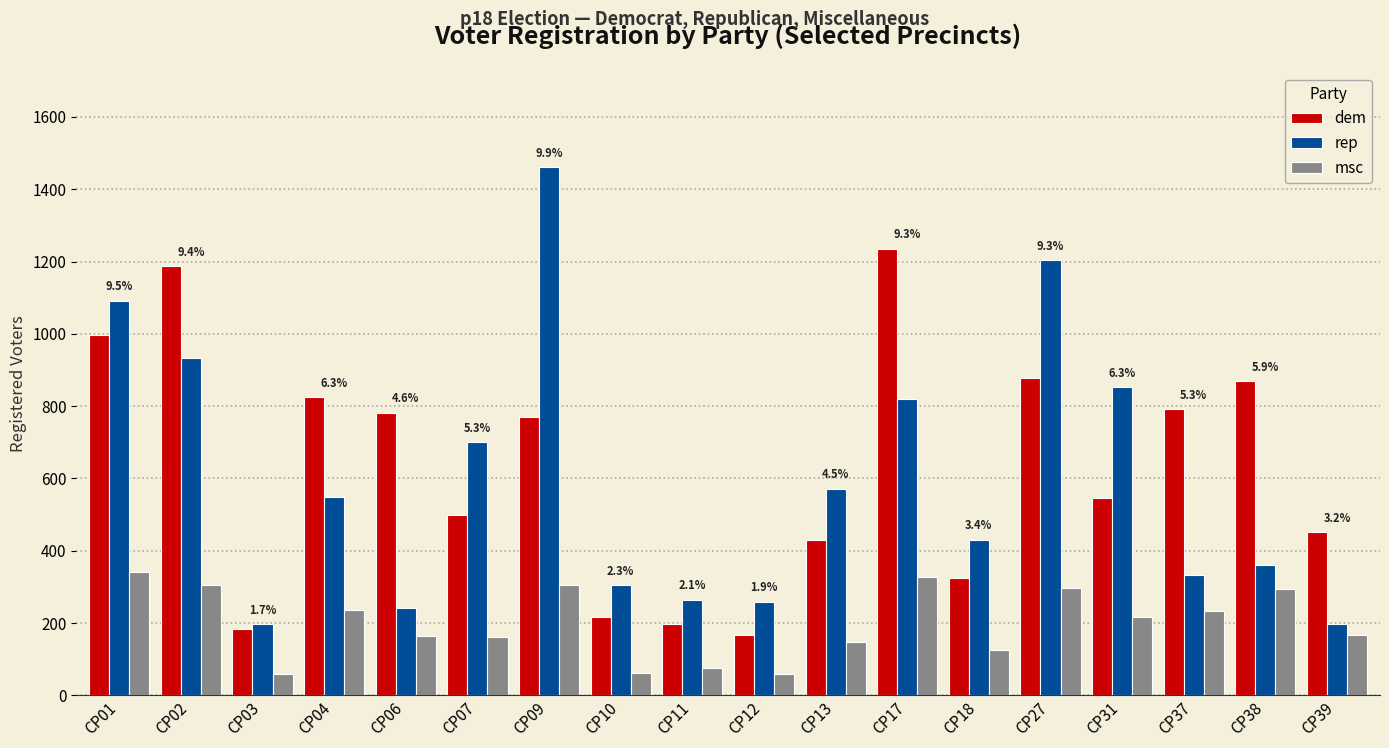

The value of rep at CP01 is 1092. True or false?

True